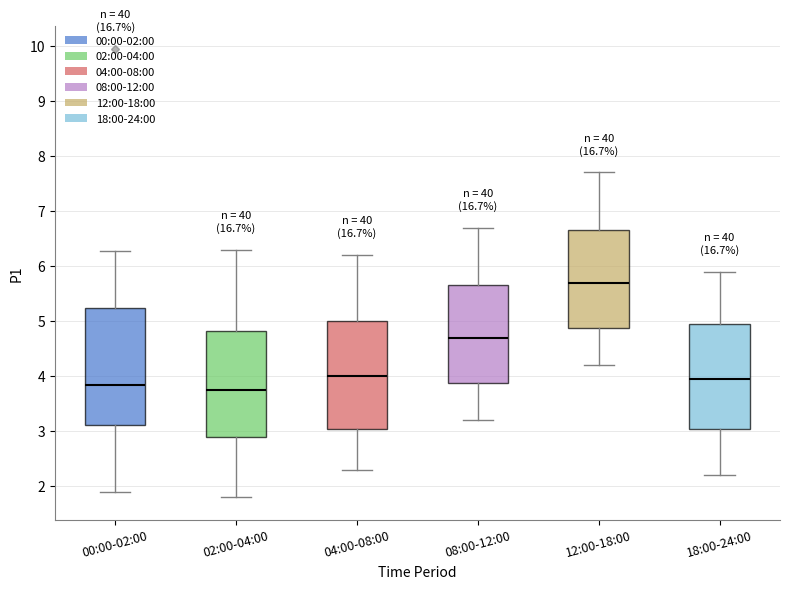

Reading left to right, read every box against the y-axis: the position of its median line, the range the box covers, and the ends of its whiskers. The values are not printed on the chart, so give them approximately, as read against the axis.

00:00-02:00: median 3.8, box 3.1 to 5.2, whiskers 1.9 to 6.3
02:00-04:00: median 3.8, box 2.9 to 4.8, whiskers 1.8 to 6.3
04:00-08:00: median 4.0, box 3.1 to 5.0, whiskers 2.3 to 6.2
08:00-12:00: median 4.7, box 3.9 to 5.7, whiskers 3.2 to 6.7
12:00-18:00: median 5.7, box 4.9 to 6.7, whiskers 4.2 to 7.7
18:00-24:00: median 4.0, box 3.1 to 5.0, whiskers 2.2 to 5.9